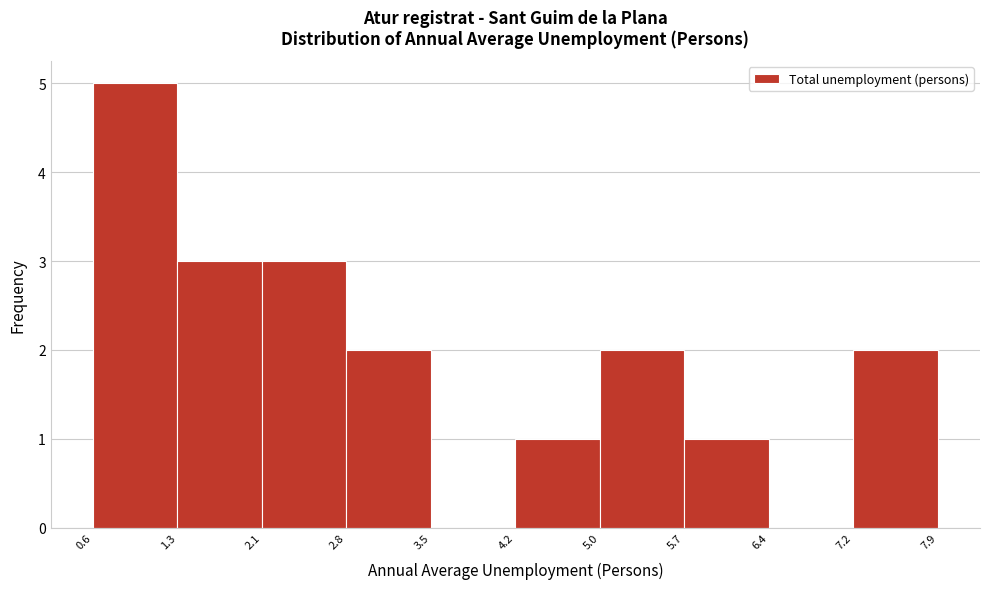

Reading left to right, transcribe this chart: for each bar, give the range it covers on the x-axis and its height. The values are not printed on the chart, so give them approximately, as read against the axis.

0.6 to 1.3: 5
1.3 to 2.1: 3
2.1 to 2.8: 3
2.8 to 3.5: 2
3.5 to 4.2: 0
4.2 to 5.0: 1
5.0 to 5.7: 2
5.7 to 6.4: 1
6.4 to 7.2: 0
7.2 to 7.9: 2